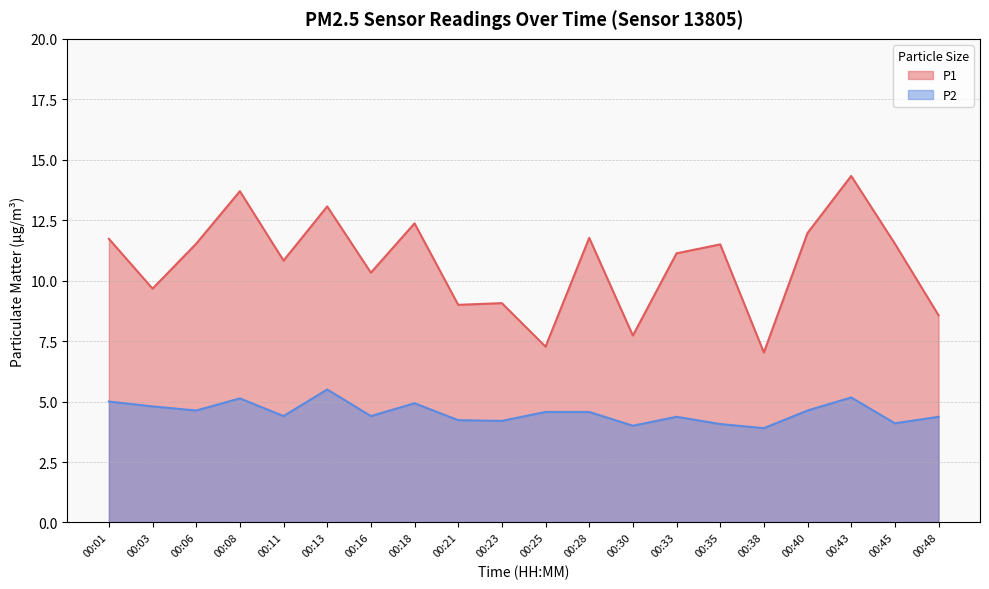

At 00:01, list the series in order from largest to smallest.

P1, P2